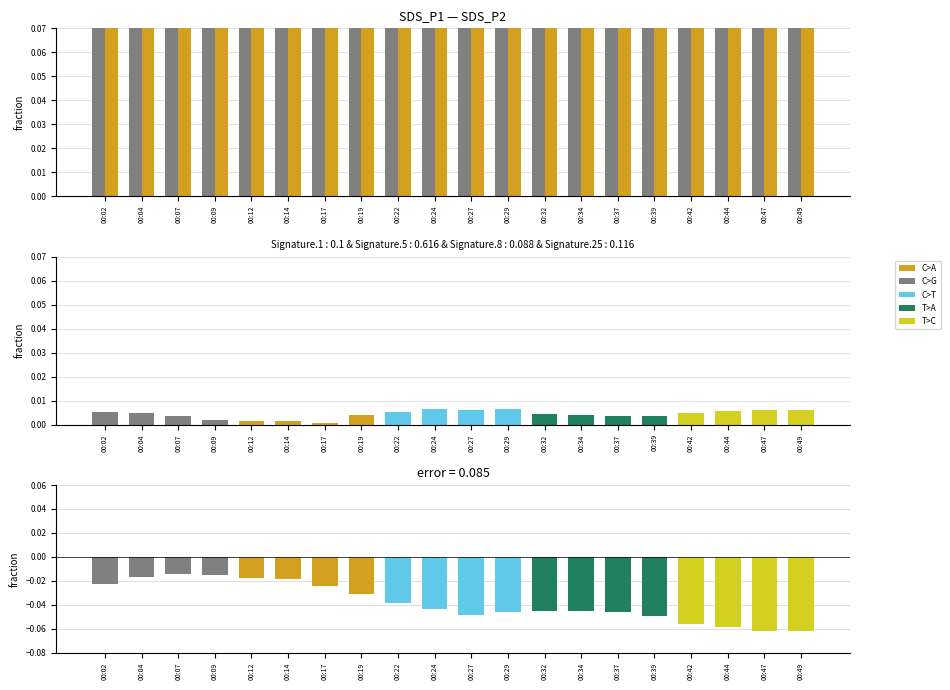

List the series in order of their peak value, lowest first.

SDS_P2, SDS_P1